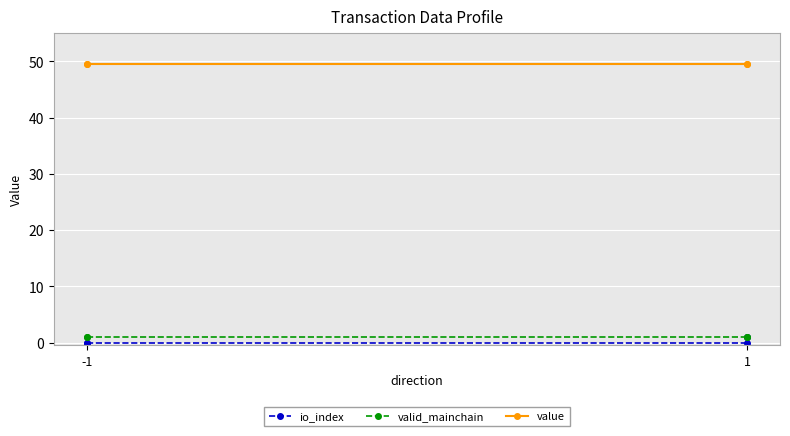

How many series are shown in this chart?

3